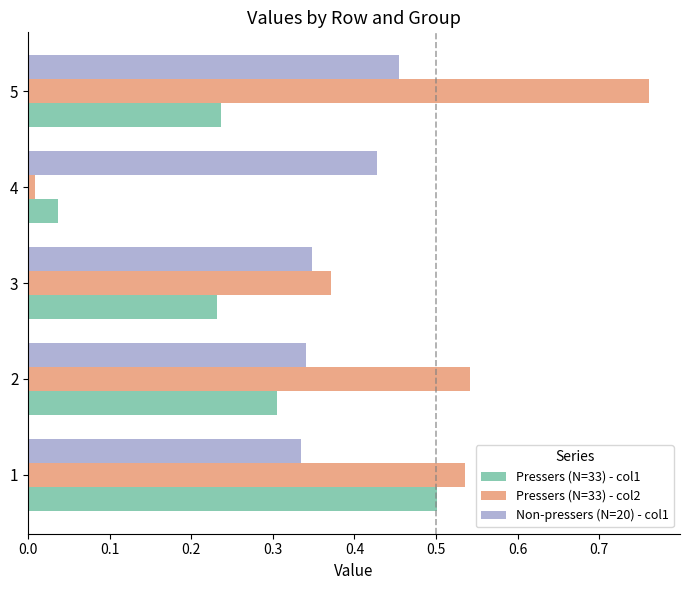

List the series in order of their peak value, lowest first.

Non-pressers (N=20) - col1, Pressers (N=33) - col1, Pressers (N=33) - col2